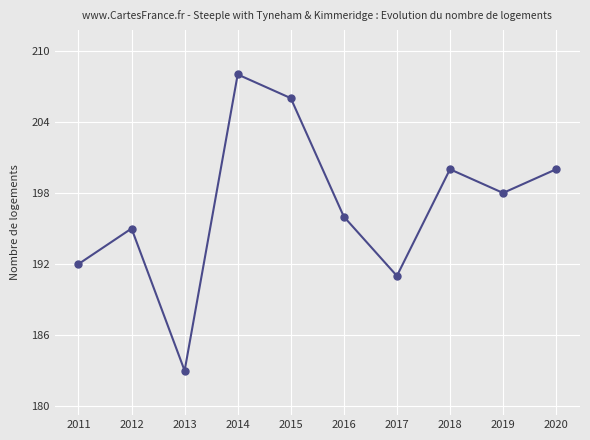

At which label does the data first exceed 198?

2014